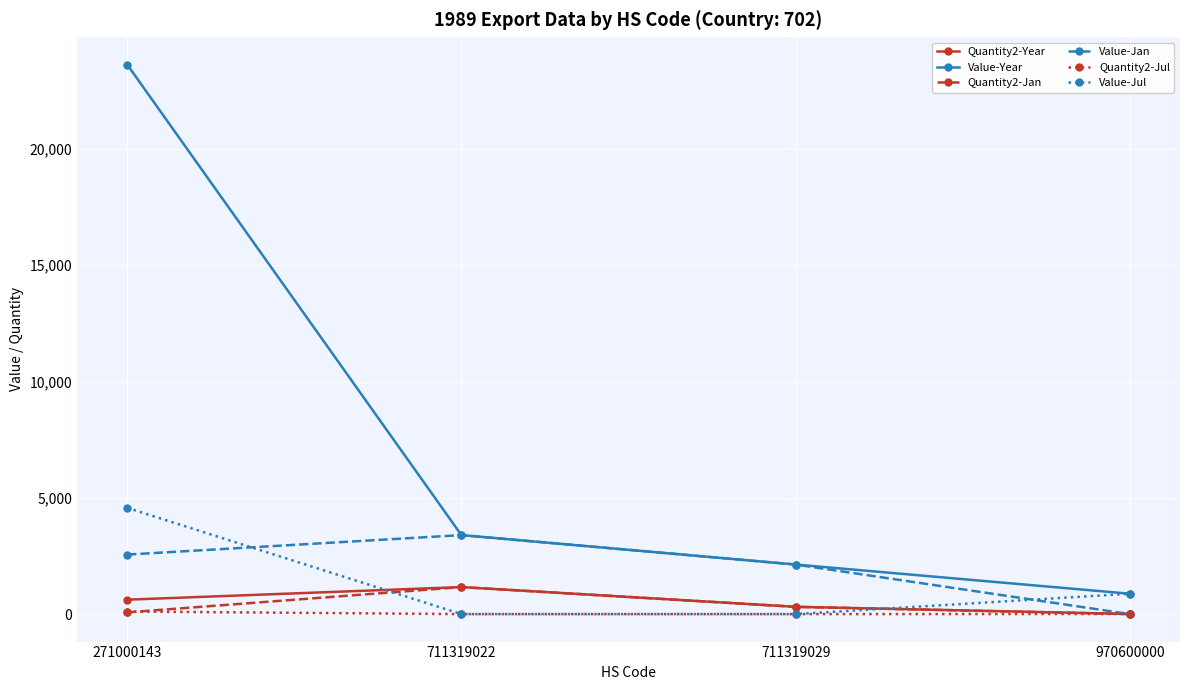

What are all the series names shown in the legend?

Quantity2-Year, Value-Year, Quantity2-Jan, Value-Jan, Quantity2-Jul, Value-Jul